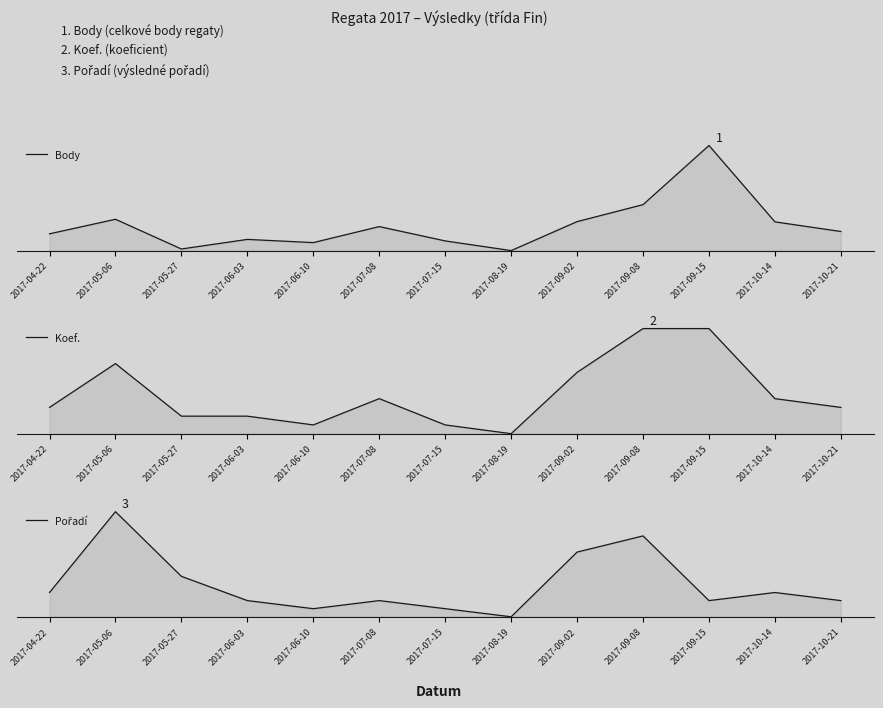

How many values in Pořadí are above zero?

12